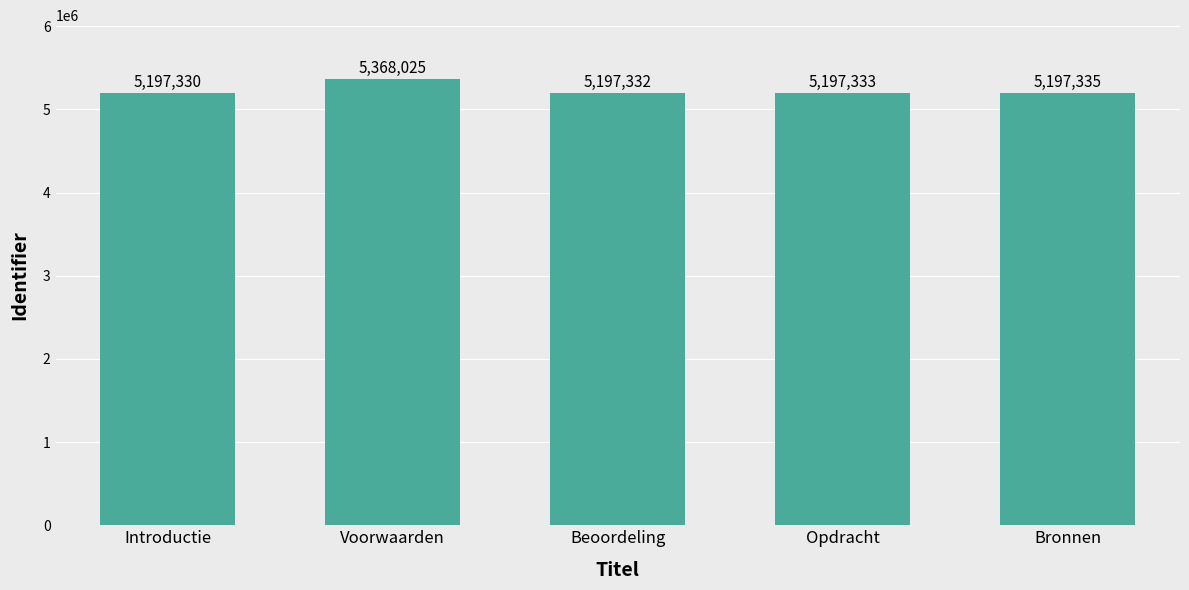

What is the difference between the maximum and second lowest values?

170693